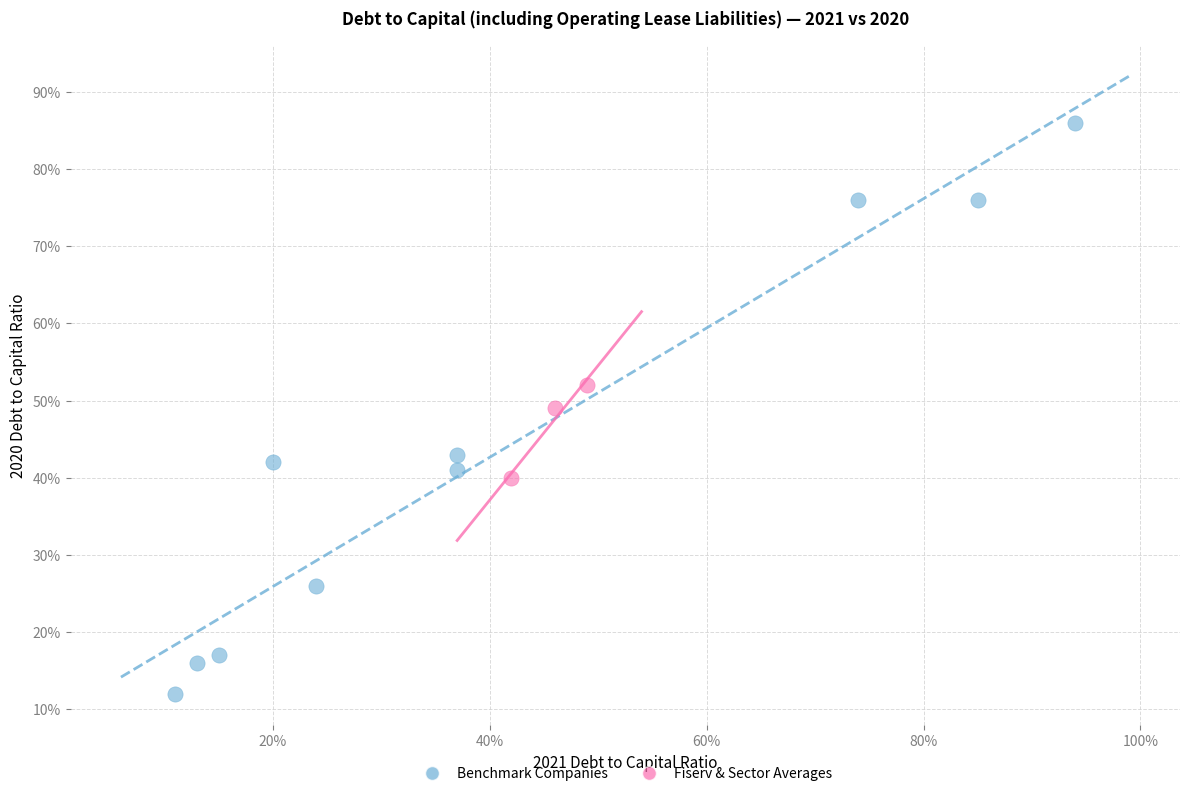

Which series contains the highest Y value?

Benchmark Companies